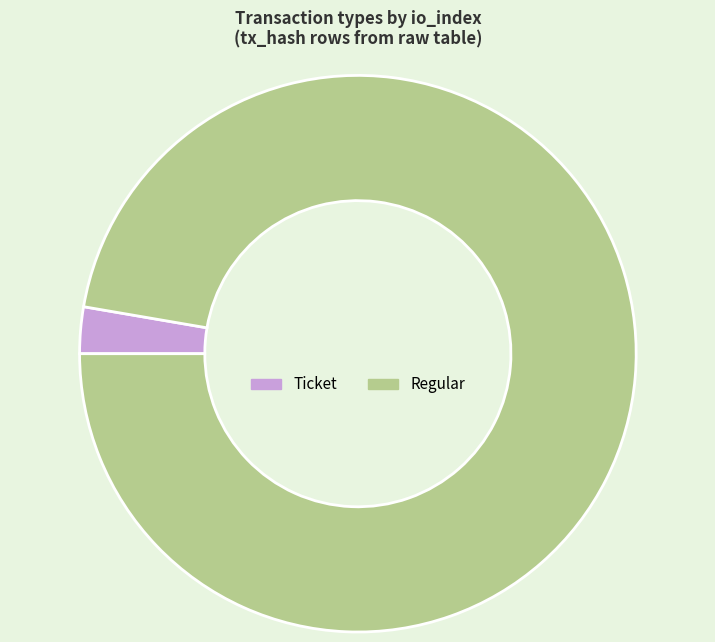

Rank the categories by value from highest to lowest.

Regular, Ticket